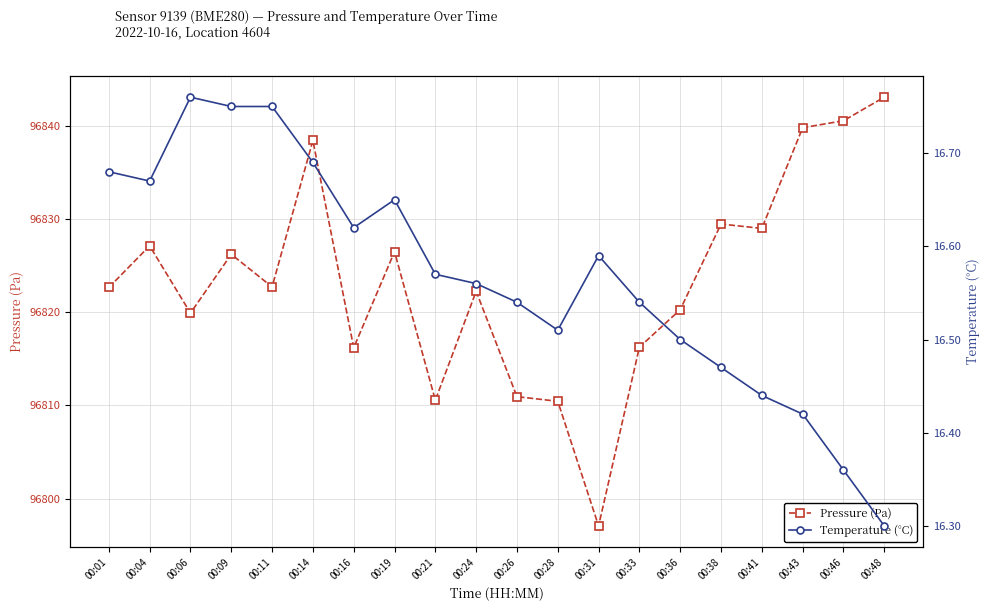

In Pressure (Pa), how many points are lower than both neighbors (excluding endpoints)?

6